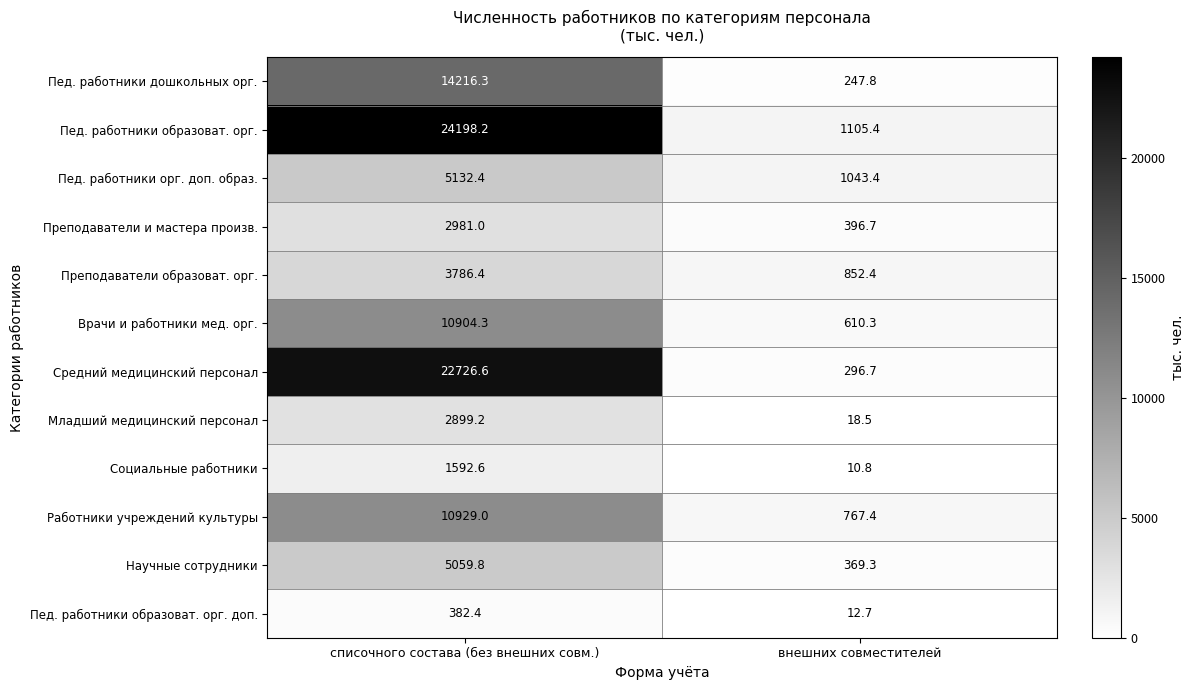

Which series has the largest range (max minus min)?

Пед. работники образоват. орг.